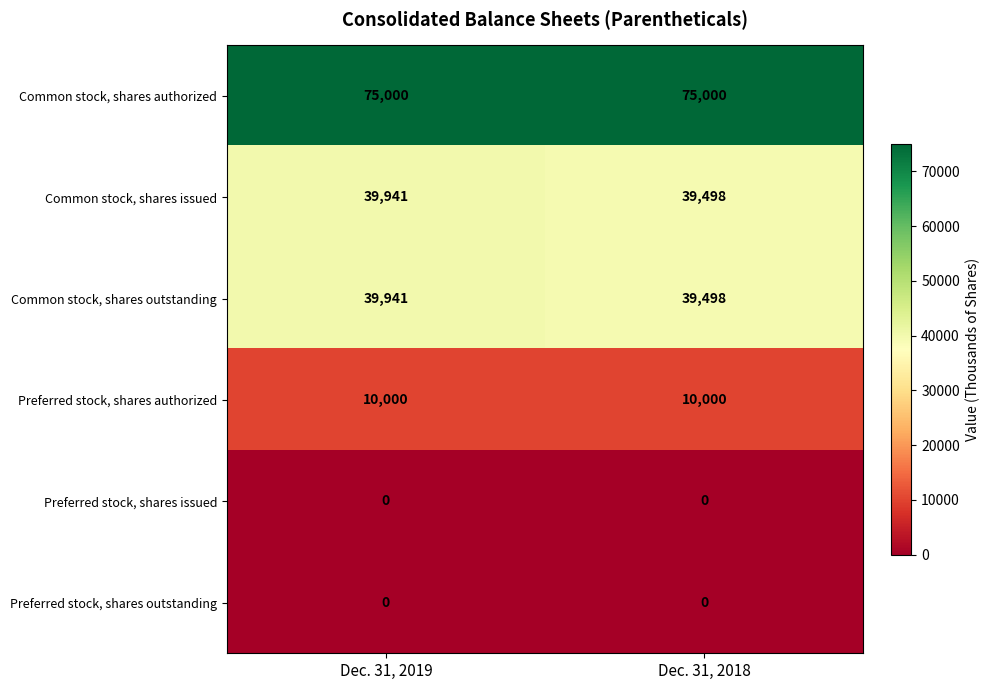

True or false: Preferred stock, shares authorized has a value of 13973 at Dec. 31, 2019.

False